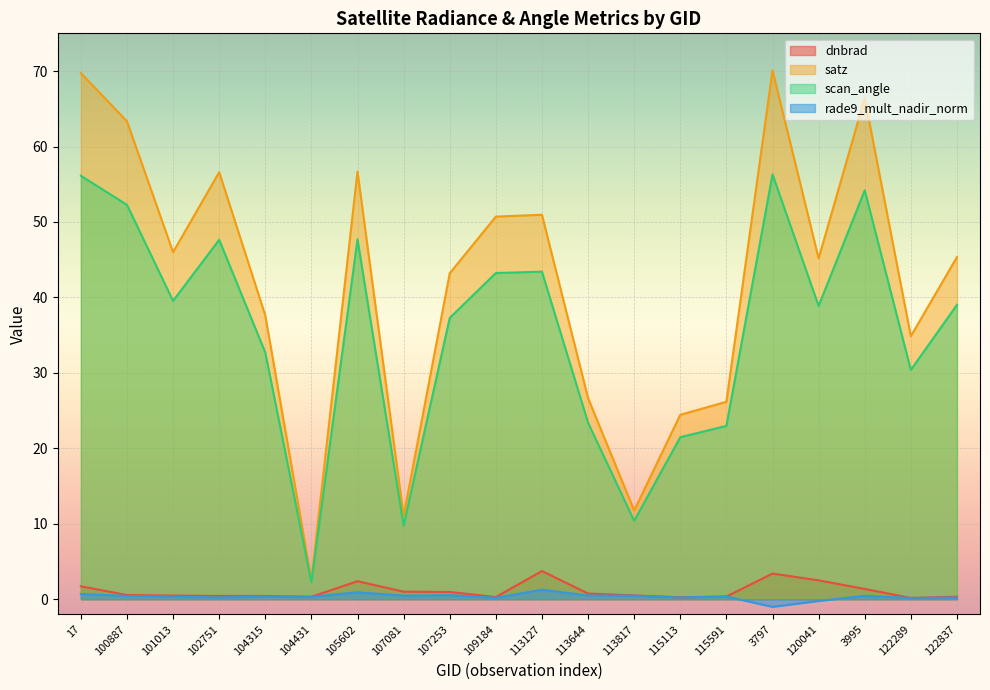

Reading left to right, extract all data points from this chart.

dnbrad: 17=1.7	100887=0.6	101013=0.5	102751=0.4	104315=0.4	104431=0.3	105602=2.4	107081=1.0	107253=1.0	109184=0.3	113127=3.7	113644=0.8	113817=0.5	115113=0.3	115591=0.4	3797=3.4	120041=2.5	3995=1.4	122289=0.2	122837=0.3
satz: 17=69.7	100887=63.3	101013=46.0	102751=56.6	104315=37.6	104431=2.5	105602=56.7	107081=11.0	107253=43.2	109184=50.7	113127=51.0	113644=26.7	113817=11.8	115113=24.4	115591=26.2	3797=70.1	120041=45.2	3995=66.4	122289=34.9	122837=45.3
scan_angle: 17=56.1	100887=52.3	101013=39.5	102751=47.6	104315=32.7	104431=2.3	105602=47.7	107081=9.8	107253=37.3	109184=43.2	113127=43.4	113644=23.4	113817=10.4	115113=21.5	115591=23.0	3797=56.3	120041=38.9	3995=54.2	122289=30.4	122837=39.0
rade9_mult_nadir_norm: 17=0.7	100887=0.4	101013=0.3	102751=0.2	104315=0.3	104431=0.3	105602=0.9	107081=0.5	107253=0.5	109184=0.2	113127=1.3	113644=0.5	113817=0.5	115113=0.2	115591=0.4	3797=-1.0	120041=-0.2	3995=0.5	122289=0.2	122837=0.2